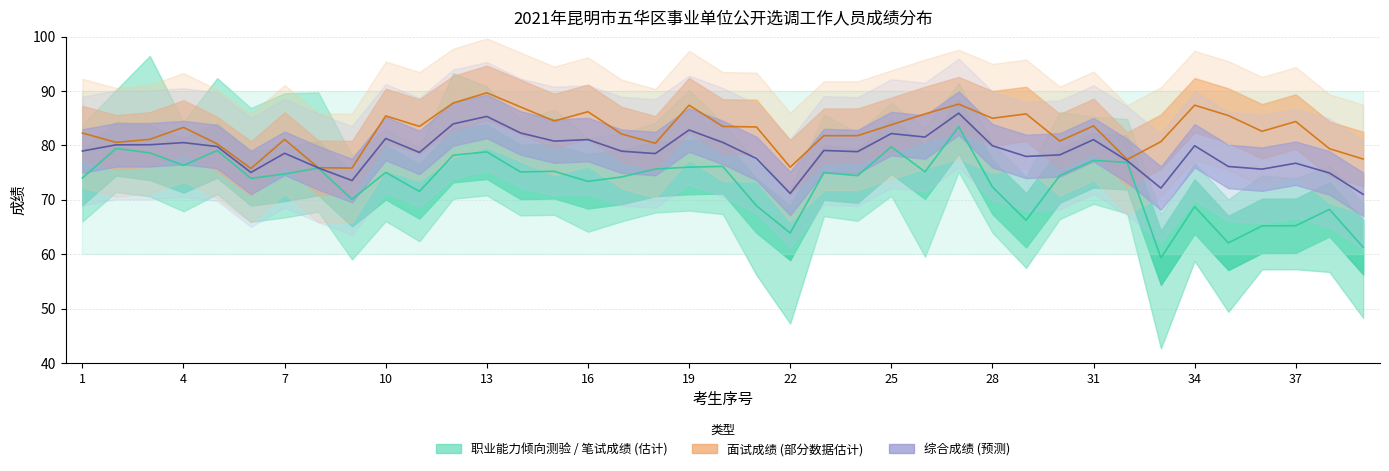

How many lines are shown in the chart?

3